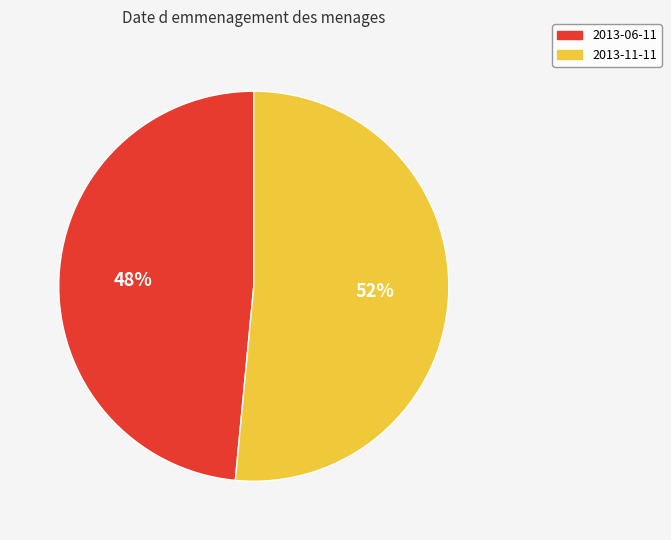

What is the largest slice in the pie chart?

2013-11-11